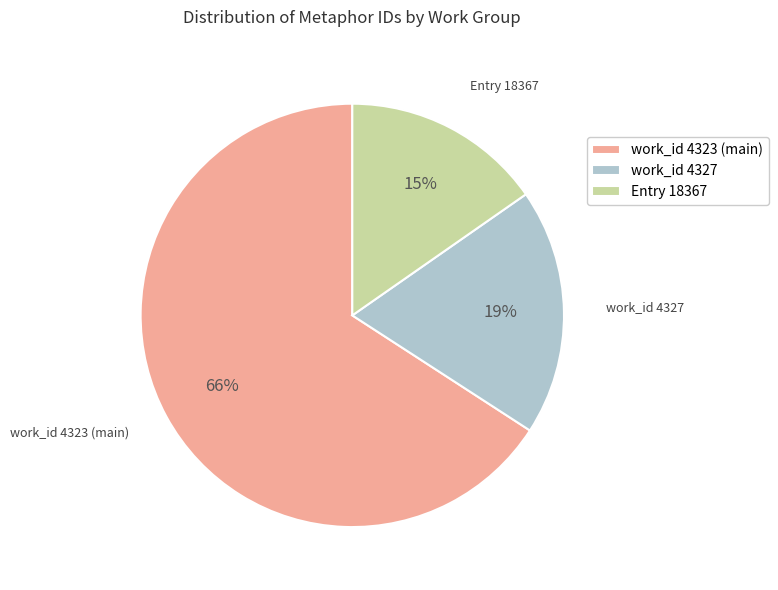

The Entry 18367 slice represents 15% of the pie. True or false?

True